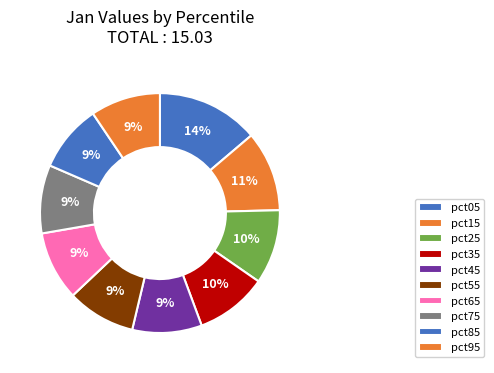

To the nearest percent, what portion does pct25 represent?

10%